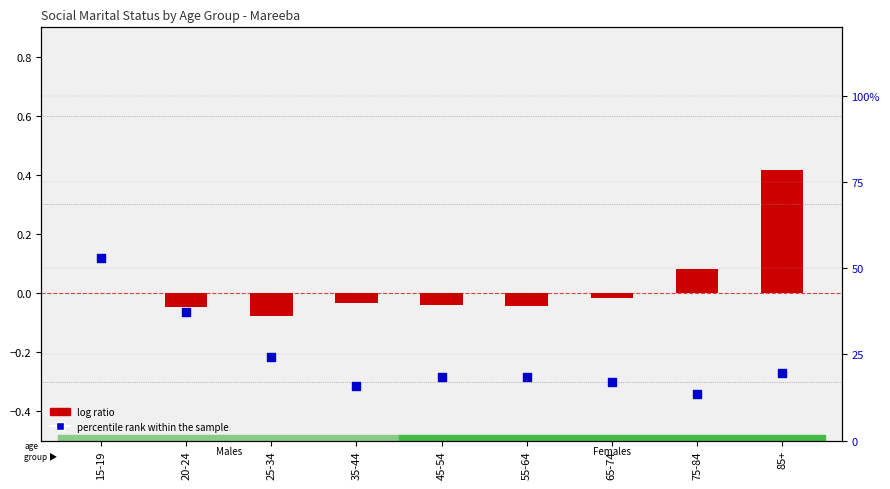

What is the total value across all series at 55-64?

18.4